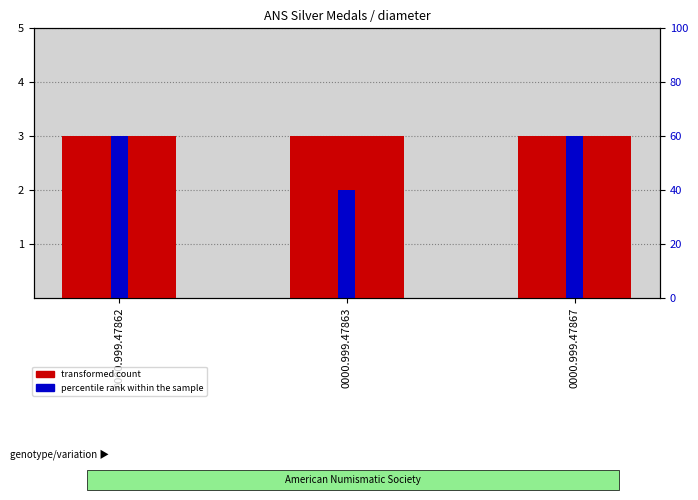

At how many categories does at least one series exceed 2?

3